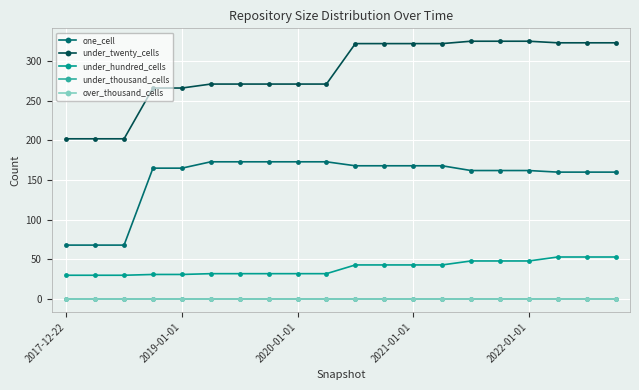

Does the chart have visible grid lines?

Yes